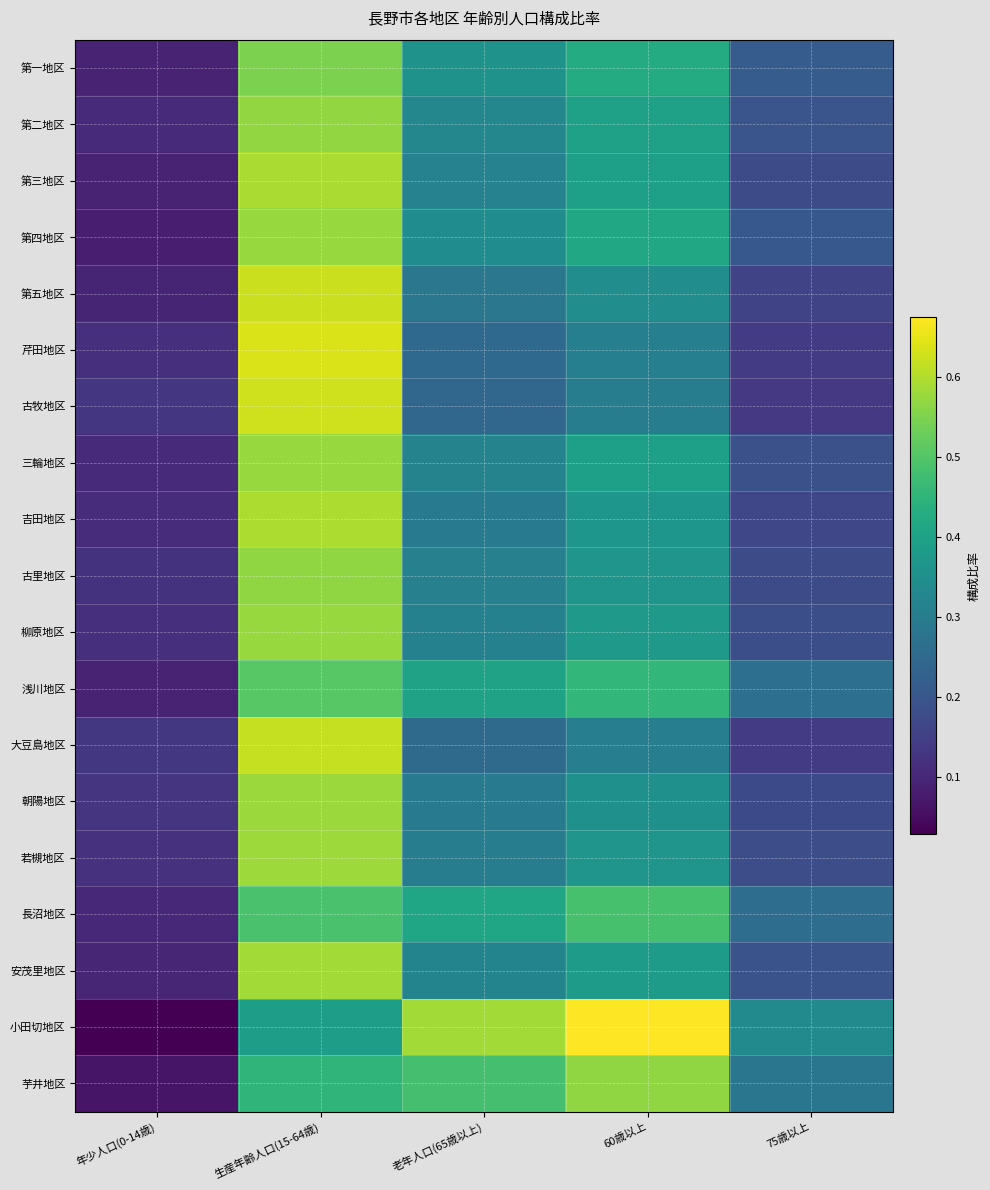

Which has a higher value, 75歳以上 or 老年人口(65歳以上)?

老年人口(65歳以上)